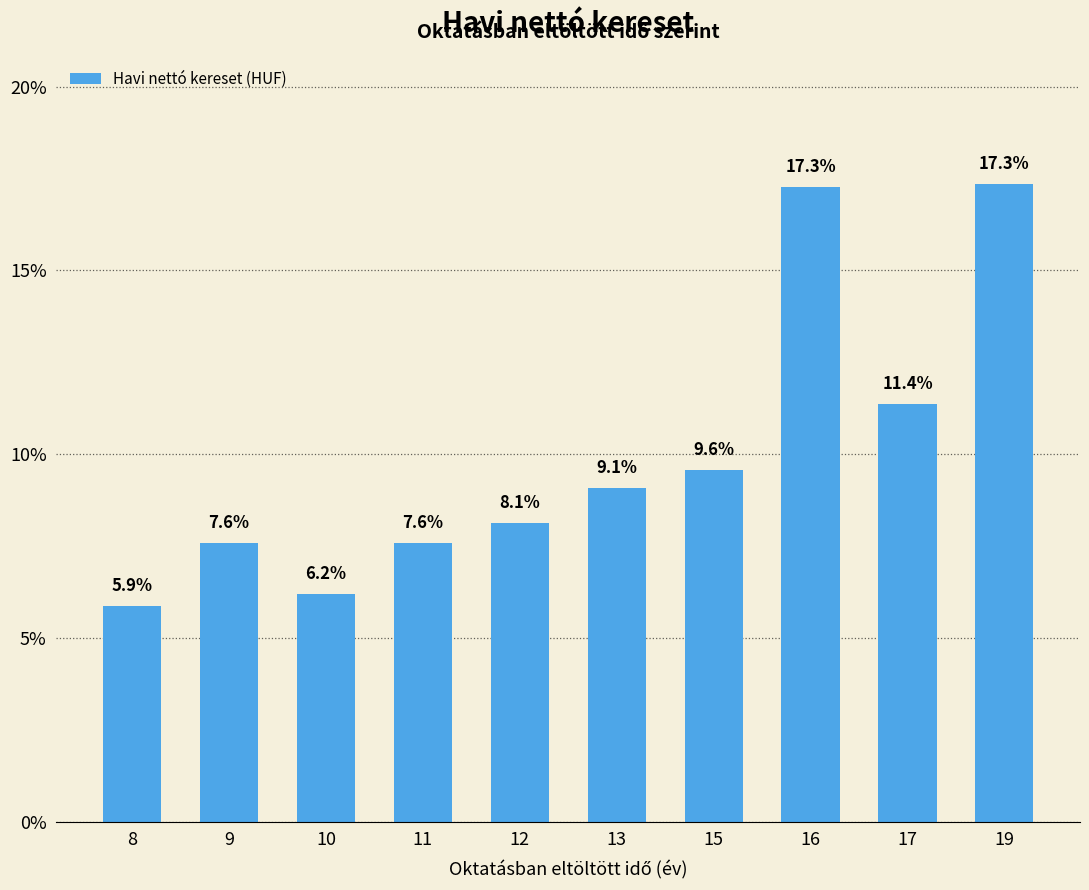

What is the average value?

10.0